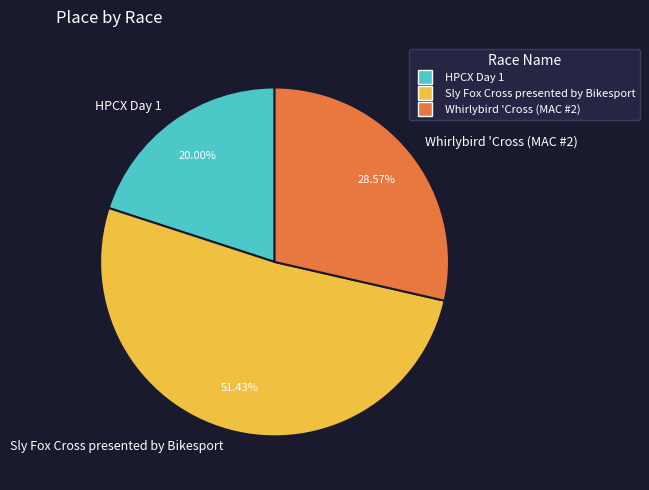

What is the total percentage of Whirlybird 'Cross (MAC #2) and HPCX Day 1?

48.6%